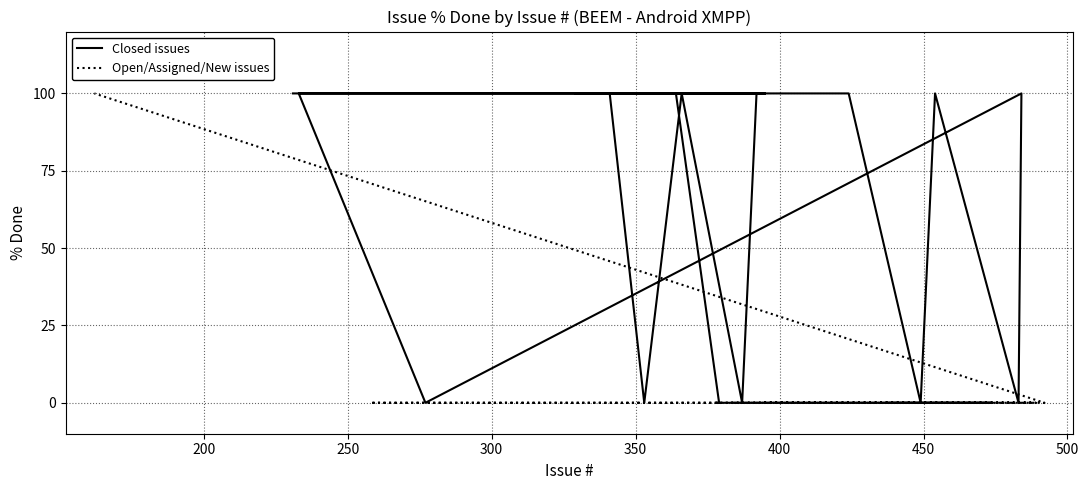

Which label corresponds to the largest value in the chart?

231